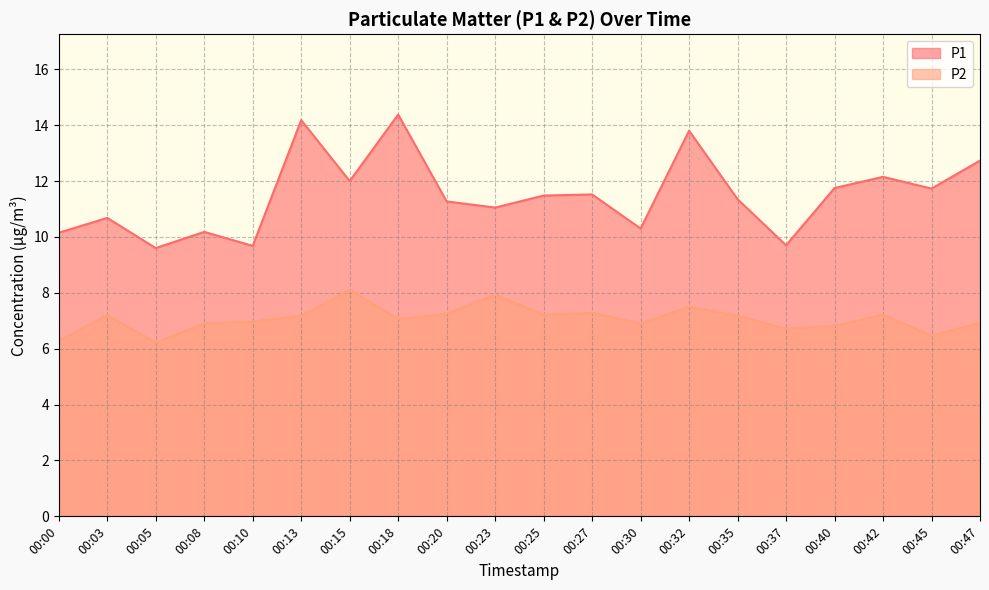

Rank the series at 00:42 from lowest to highest value.

P2, P1